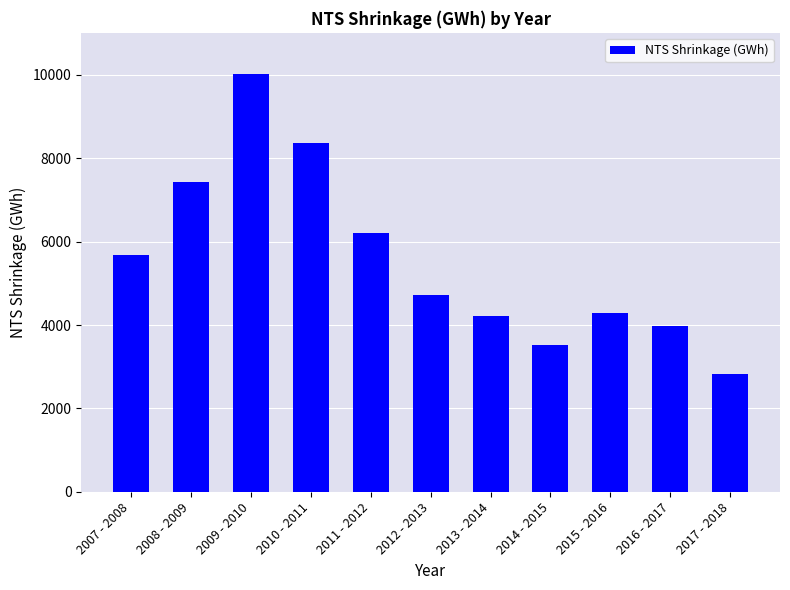

What is the difference between the values at 2007 - 2008 and 2009 - 2010?

4337.4